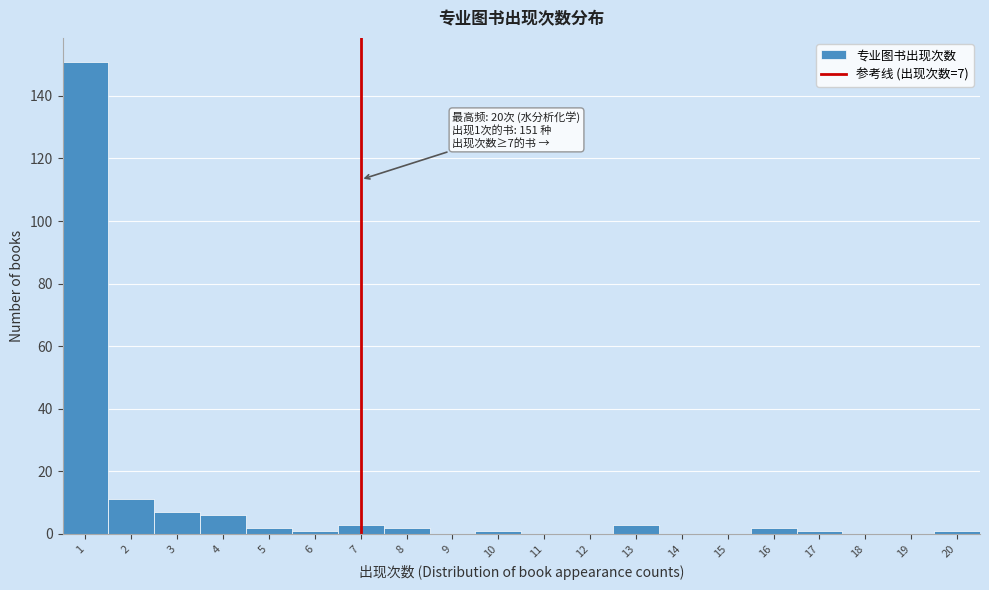

Over which range of the x-axis is the bar tallest?

0.5 to 1.5